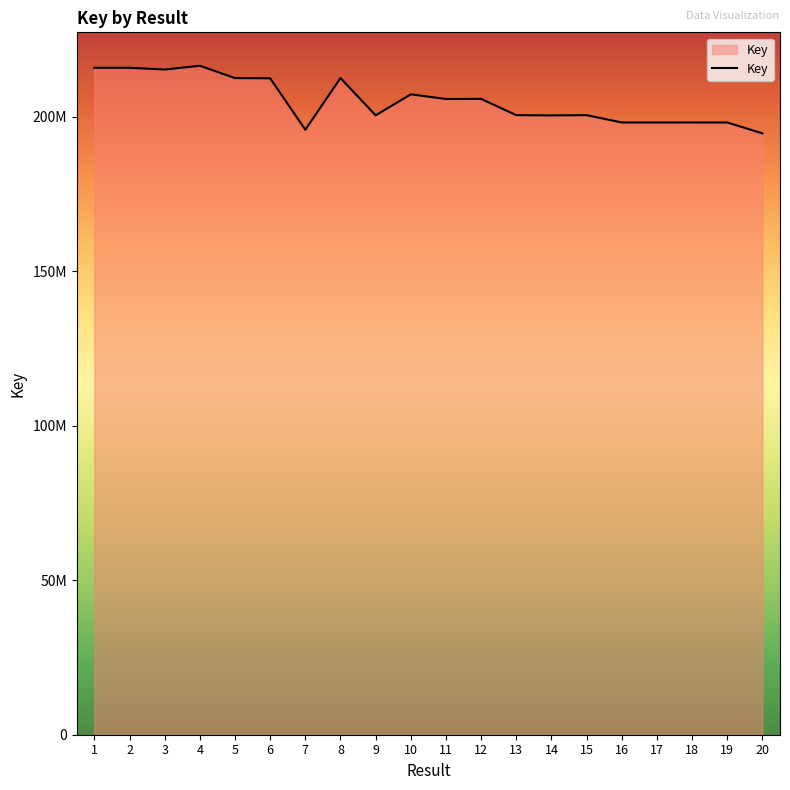

Is this an area chart (filled region under the line)?

Yes